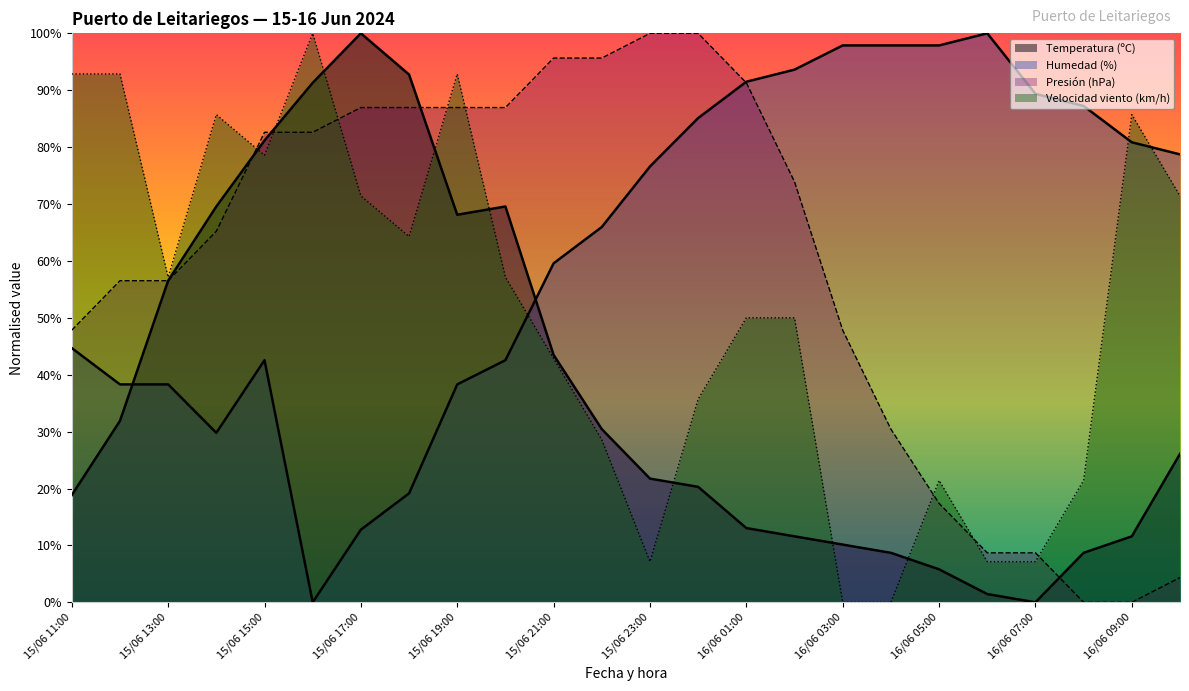

True or false: Presión (hPa) and Temperatura (ºC) cross at least once.

True